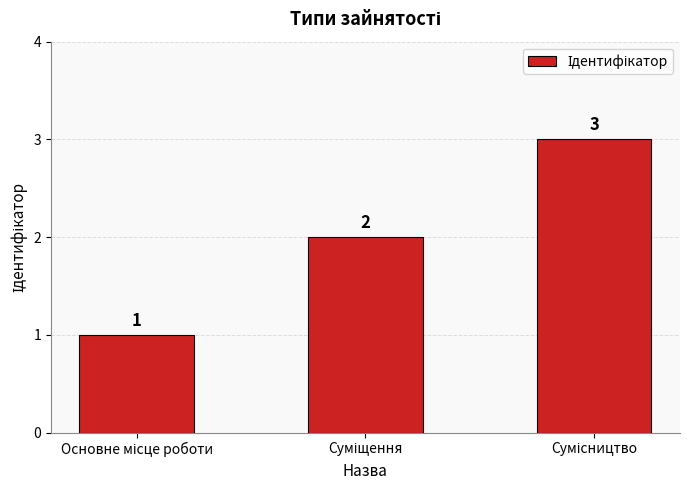

Count the values in the range 1 to 3.

3